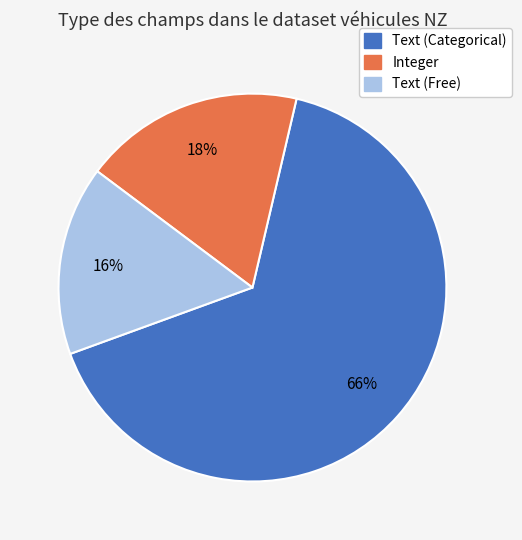

Do Integer and Text (Free) together represent more than half of the pie?

No